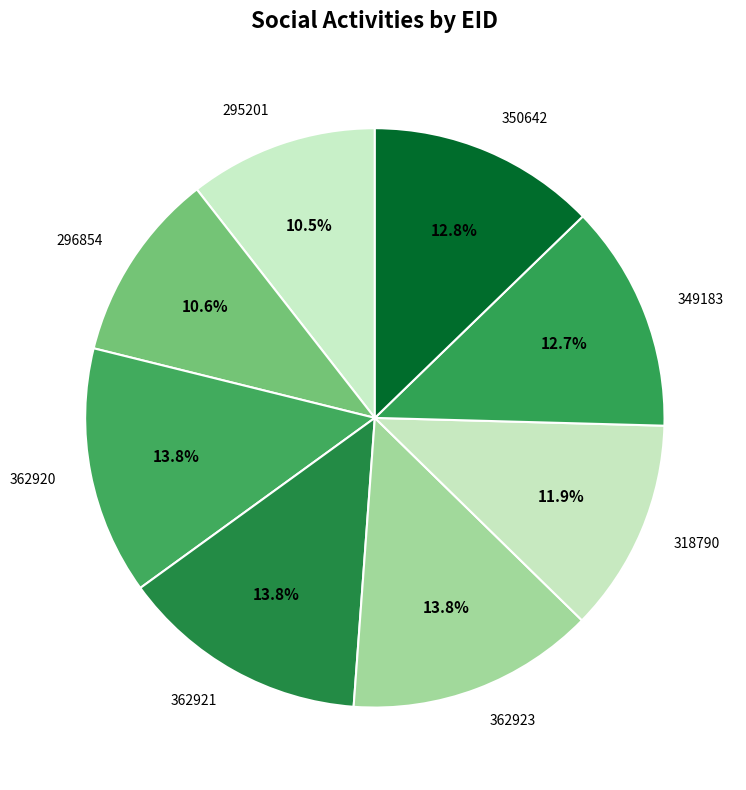

Count the number of slices in the pie.

8